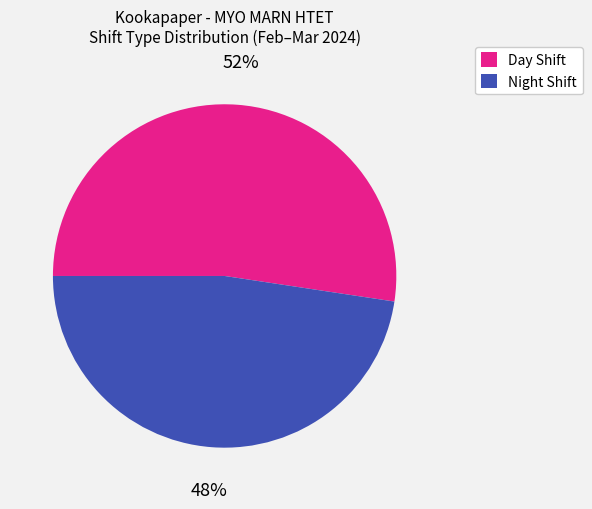

What is the smallest slice in the pie chart?

Night Shift